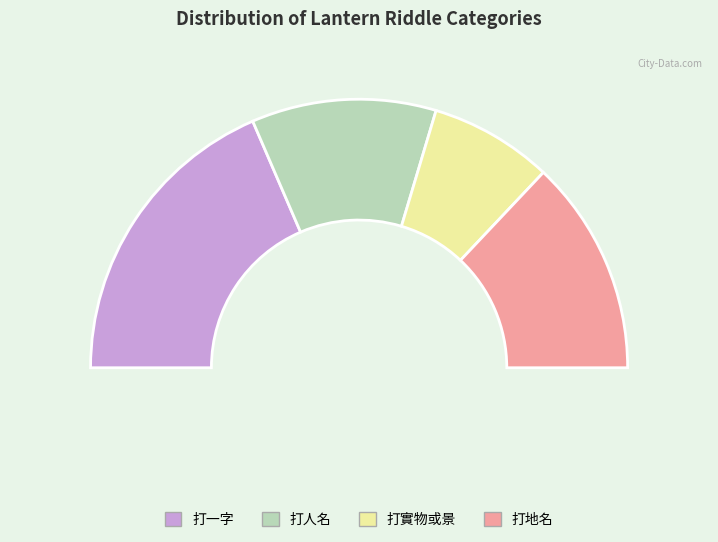

What portion of the pie excludes 打人名?

77.8%